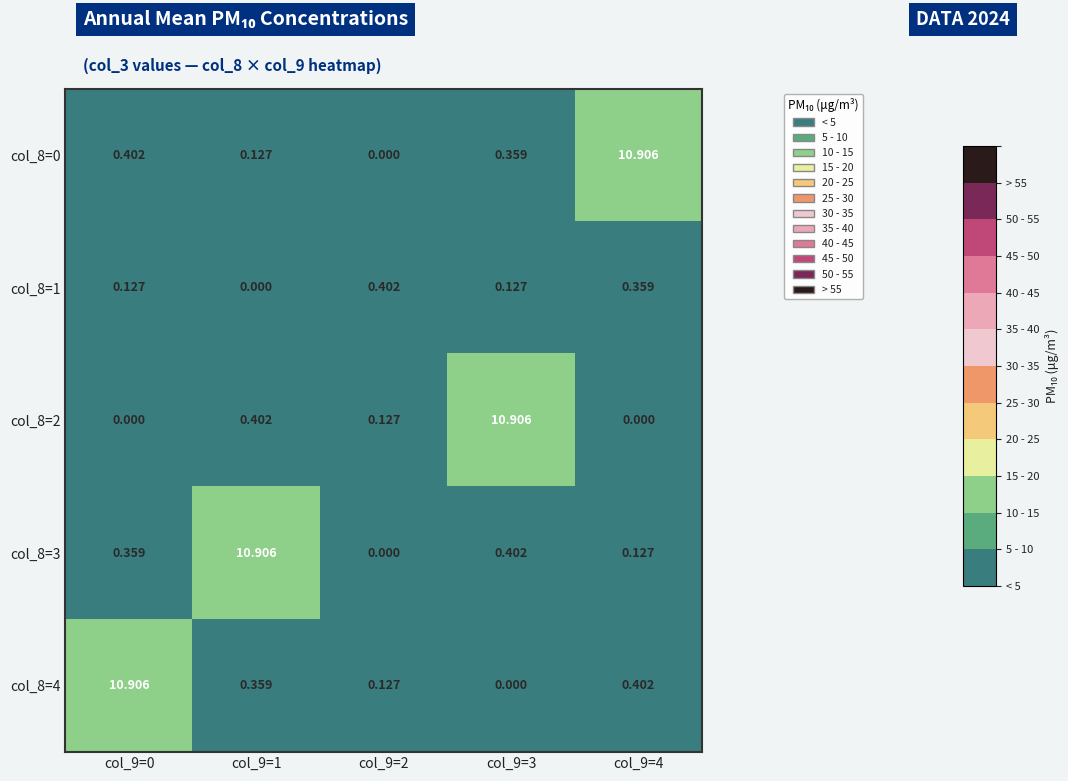

Is the value of col_8=4 at col_9=0 greater than the value of col_8=1 at col_9=4?

Yes